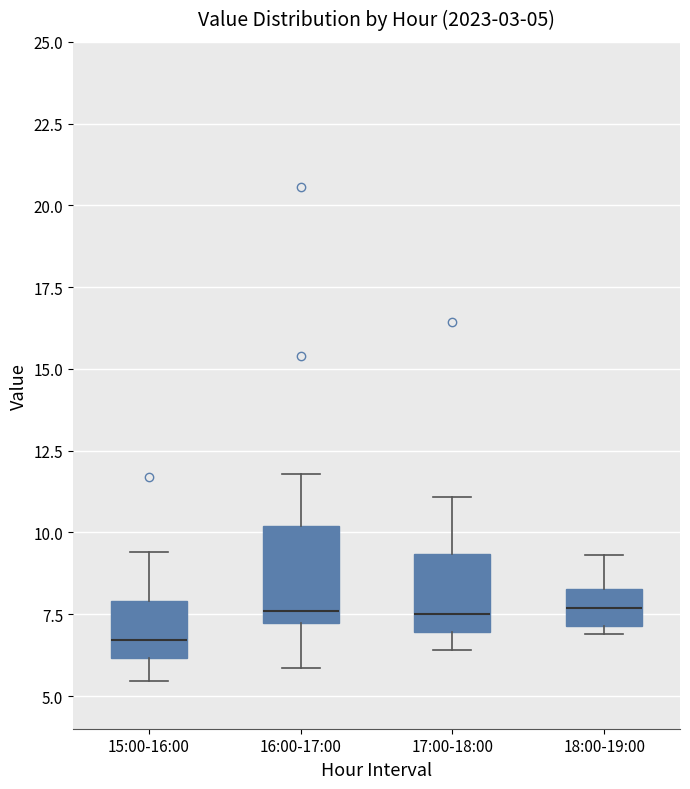

Comparing the boxes themselves (not the whiskers), which one is the tallest?

16:00-17:00